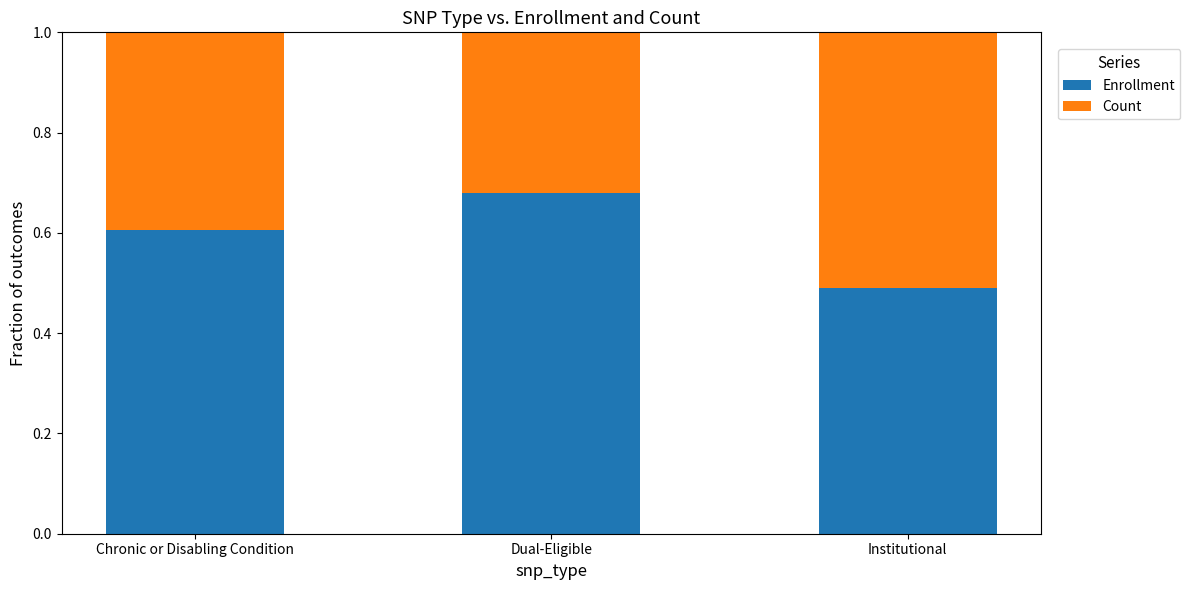

Where is Enrollment nearest to the value 0?

Institutional